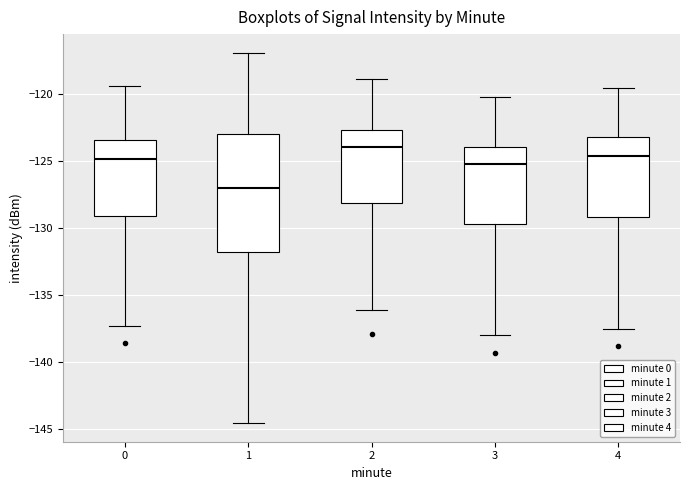

Which box has the highest median line?

2